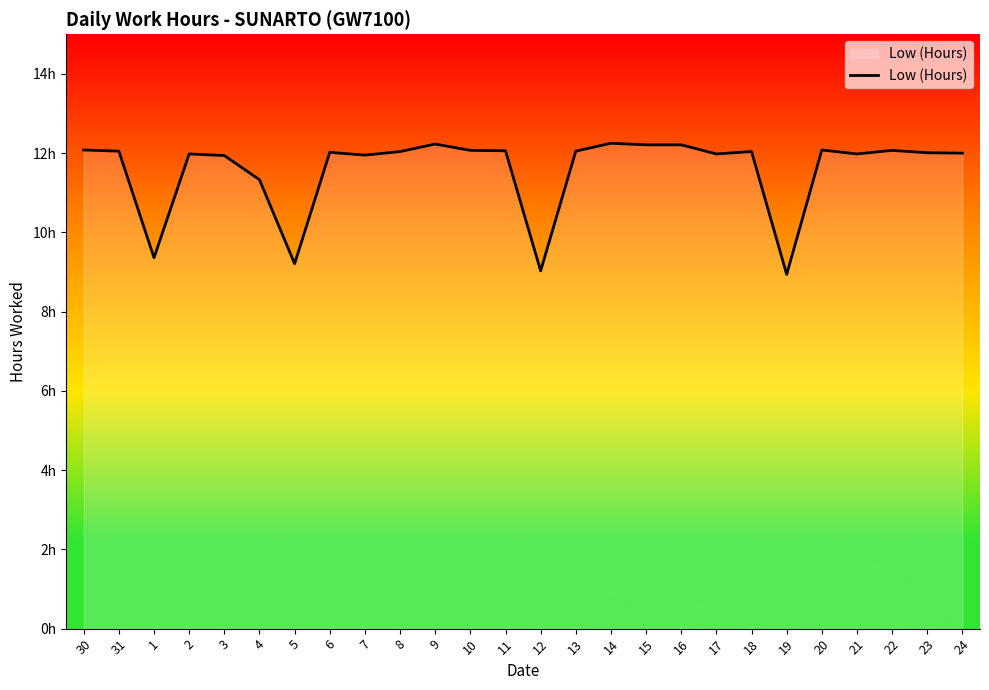

What is the change in value from 31 to 16?

+0.2